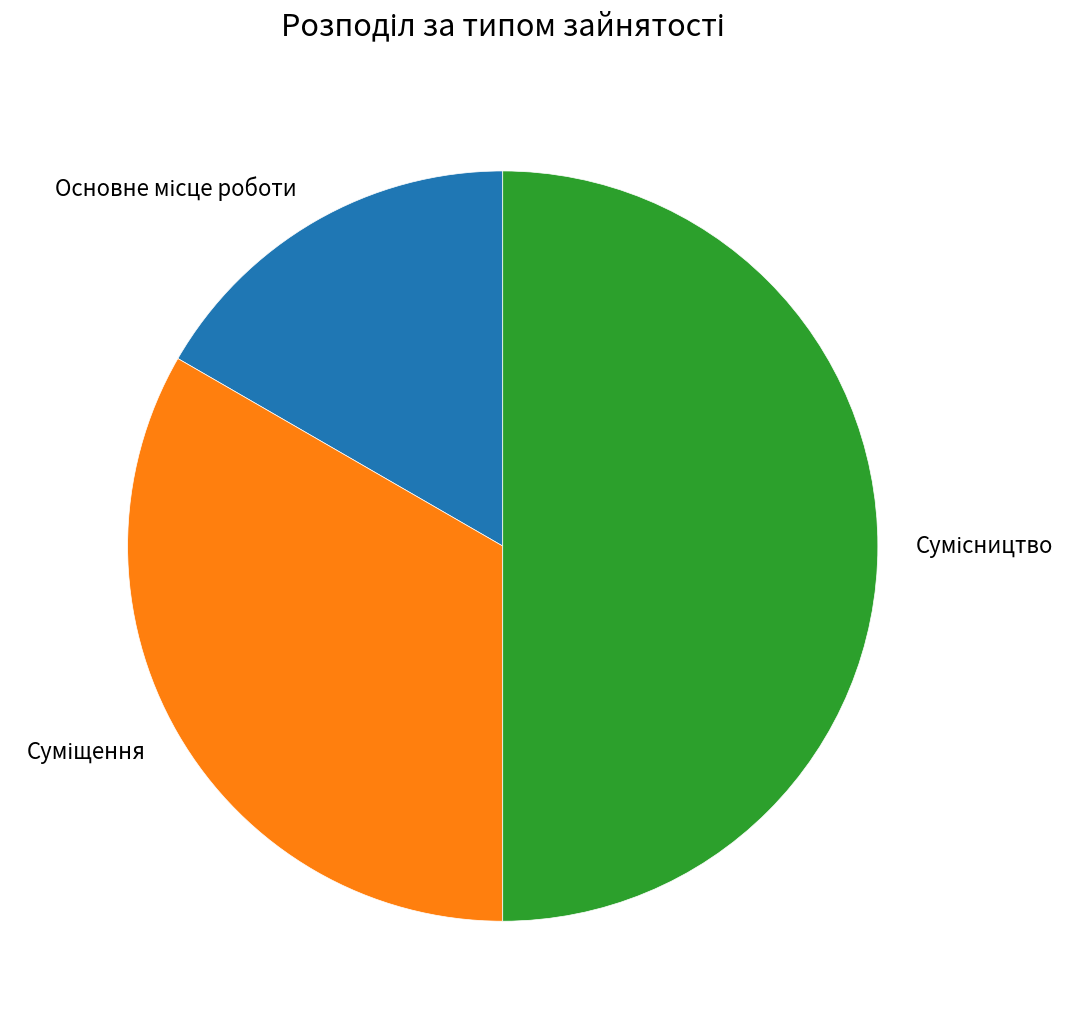

Does any single category account for the majority?

No